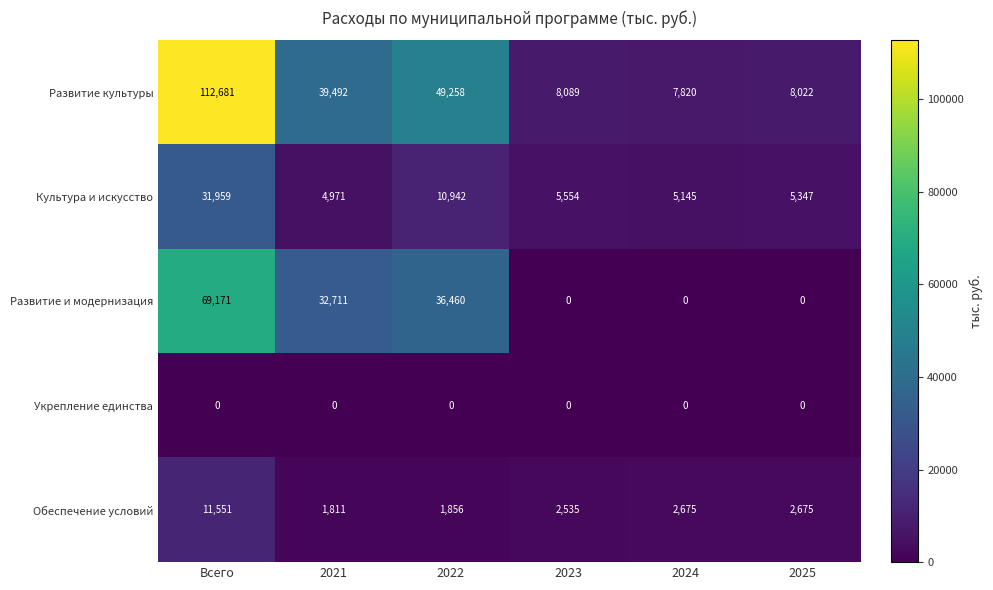

Rank the series at 2022 from lowest to highest value.

Укрепление единства, Обеспечение условий, Культура и искусство, Развитие и модернизация, Развитие культуры